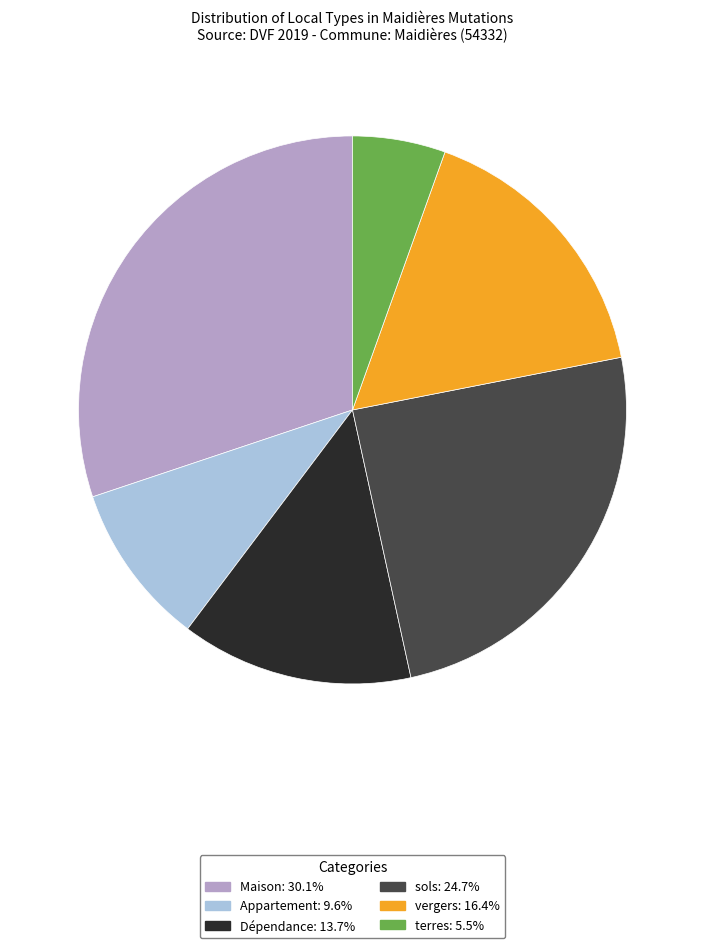

What is the ratio of the value at vergers: 16.4% to the value at sols: 24.7%?

0.7